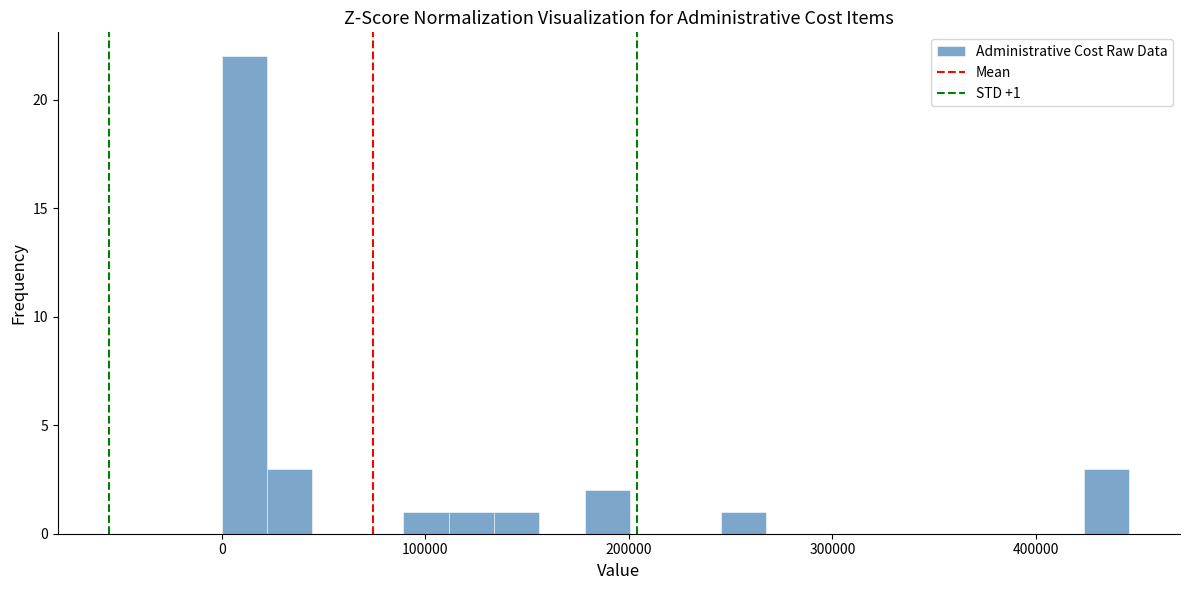

Read against the x-axis, roughly where is the centre of the tallest bar?

10000